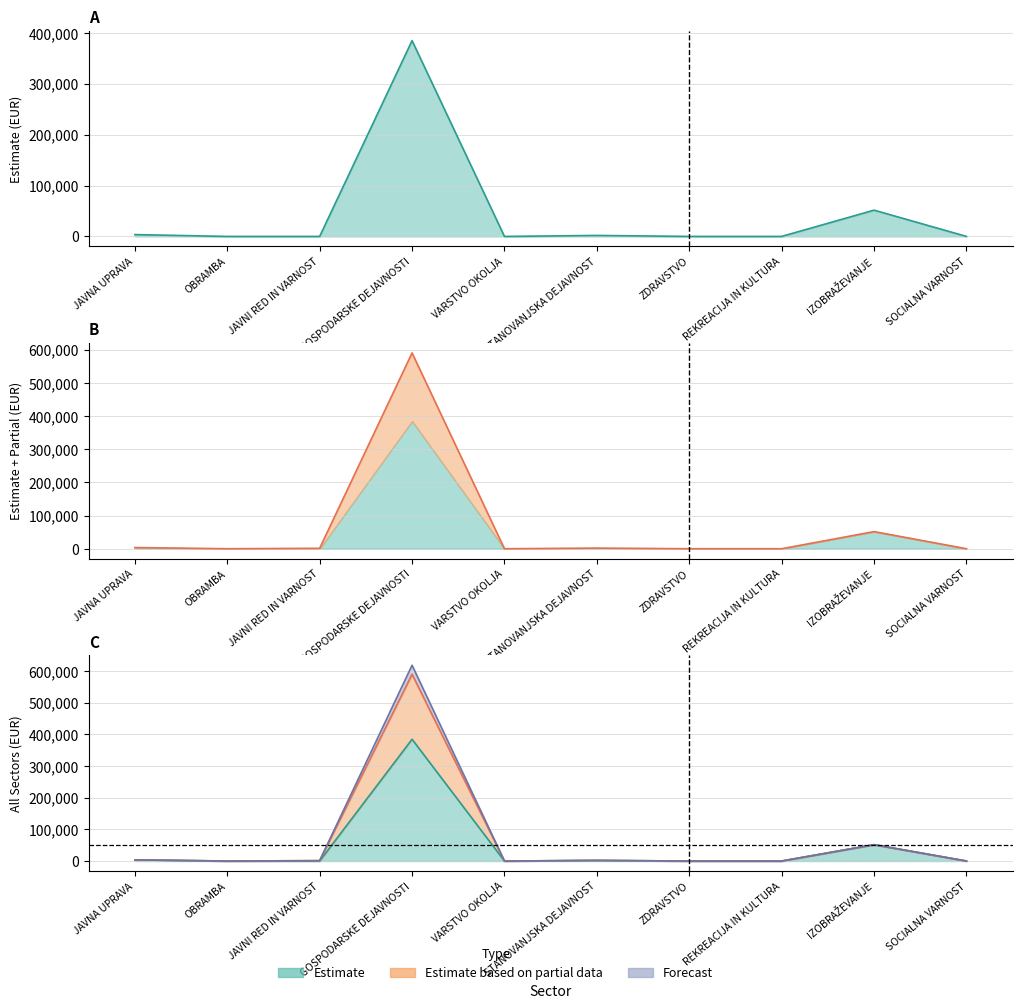

True or false: Forecast has a value of 0.0 at VARSTVO OKOLJA.

True